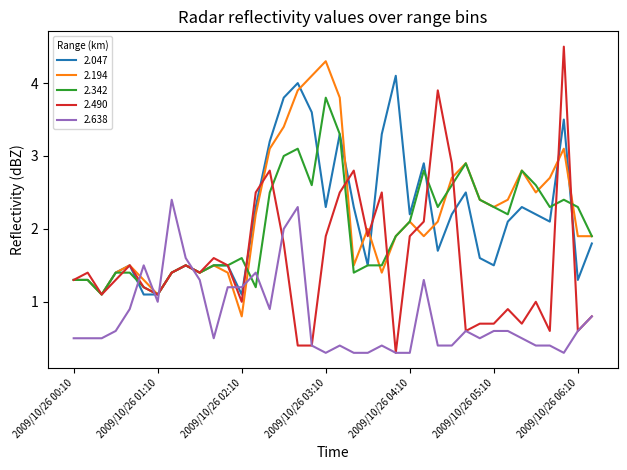

What is the smallest value displayed?

0.3